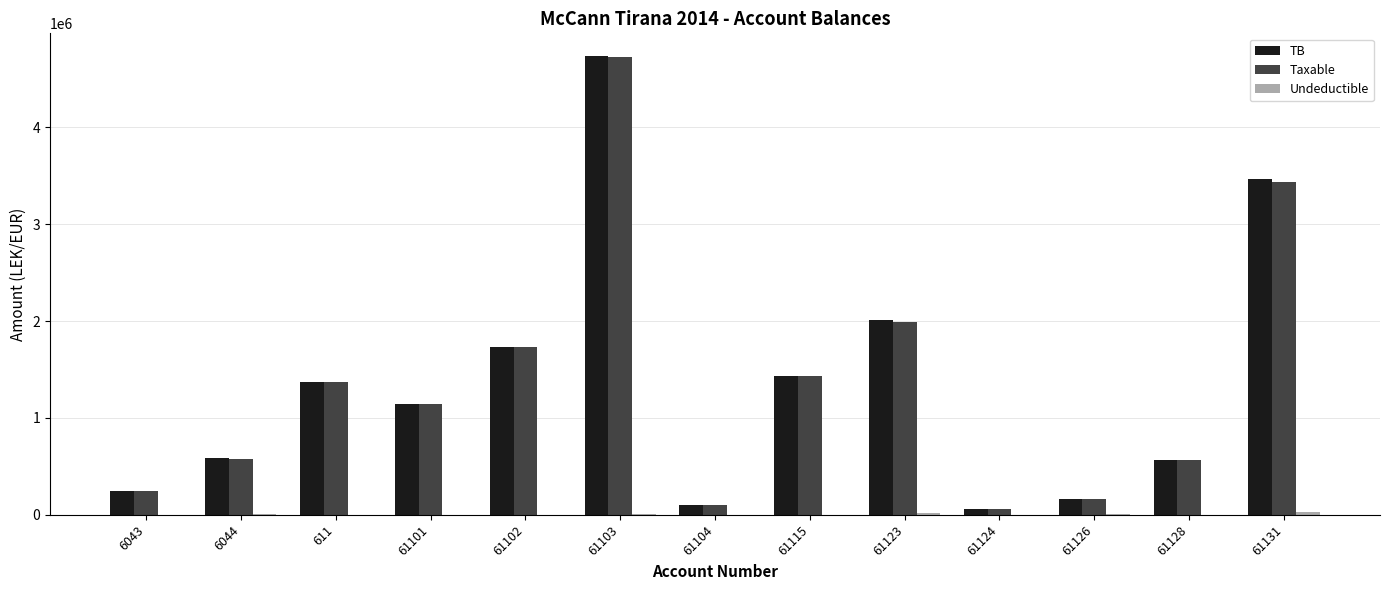

What is the total value across all series at 611?

2732137.1